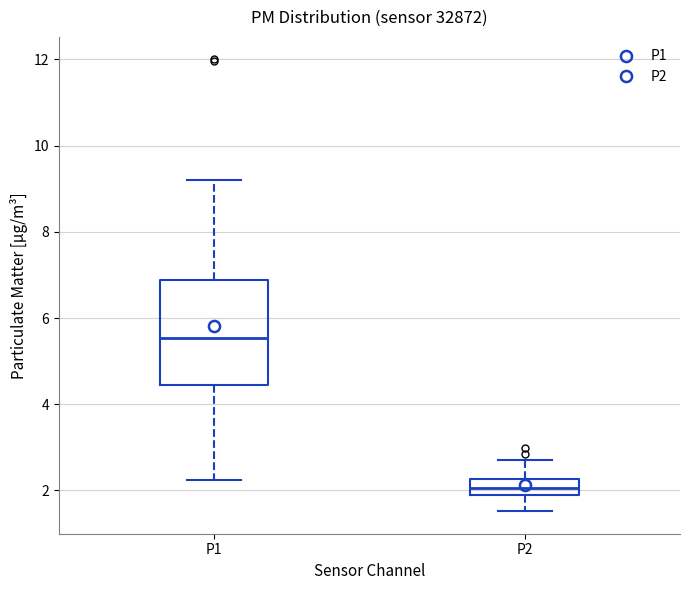

Where is the lower edge of the box for P1 on the y-axis? The values are not printed on the chart, so give them approximately, as read against the axis.

4.4